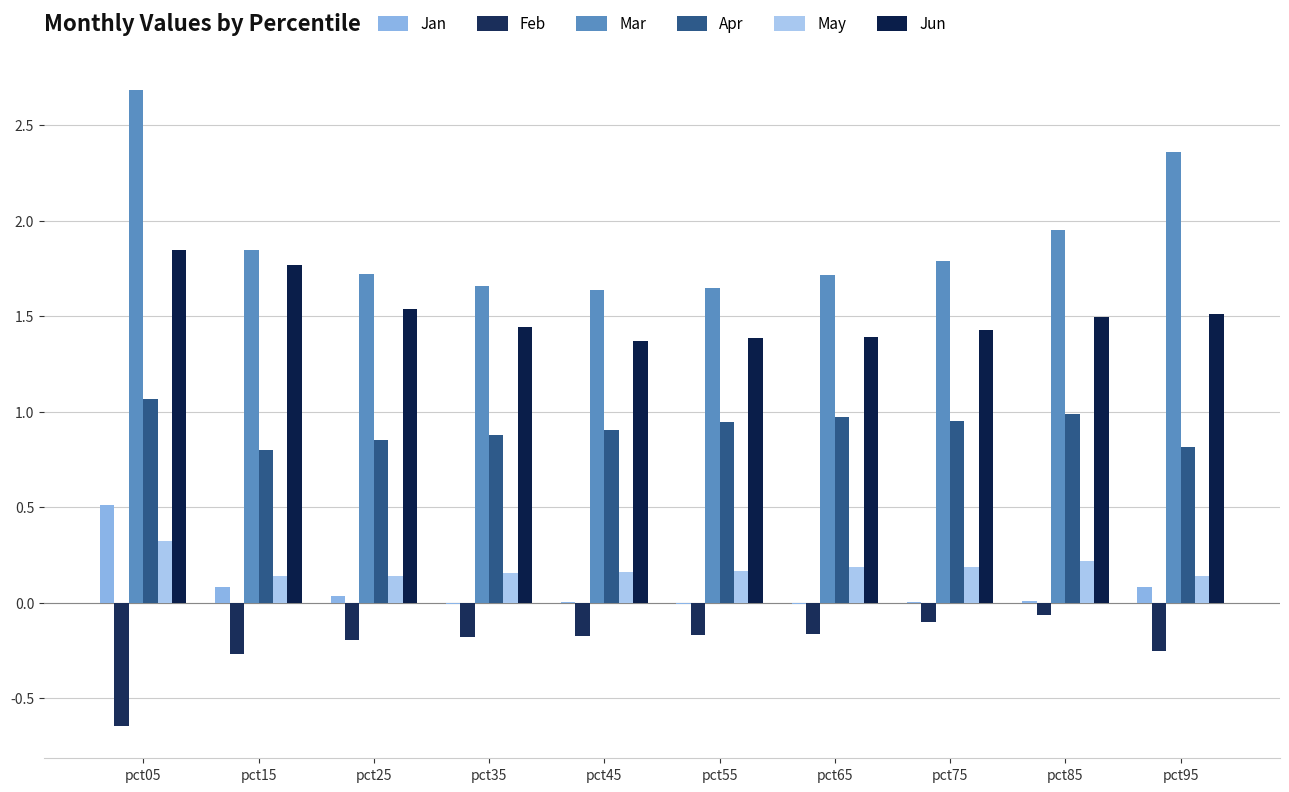

What is the difference between the maximum and minimum values in the May series?

0.2